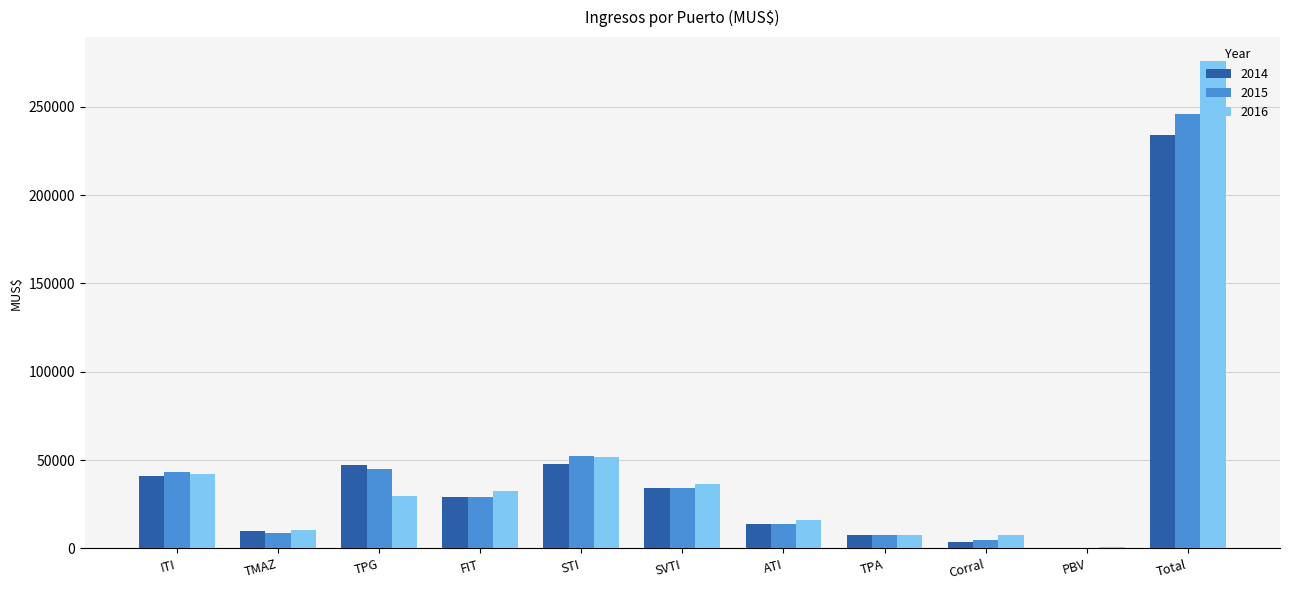

Between TPG and TPA, which series saw the biggest shift?

2014